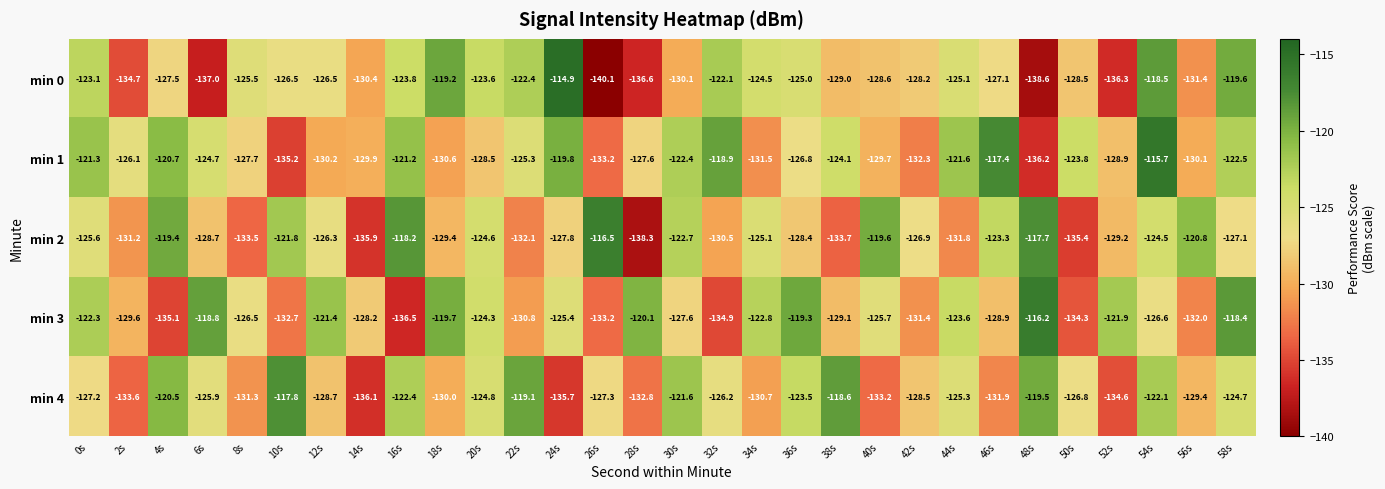

List the series in order of their peak value, lowest first.

min 4, min 2, min 3, min 1, min 0